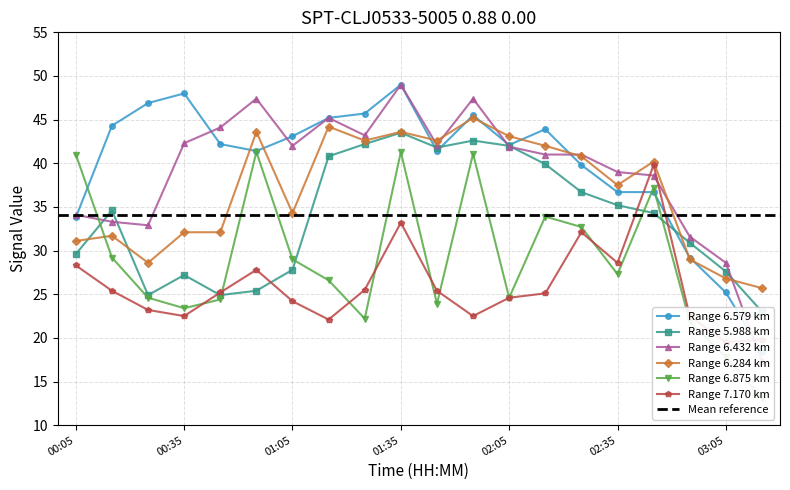

What is the value of the 6.284 point at the 10th from the left?

43.6